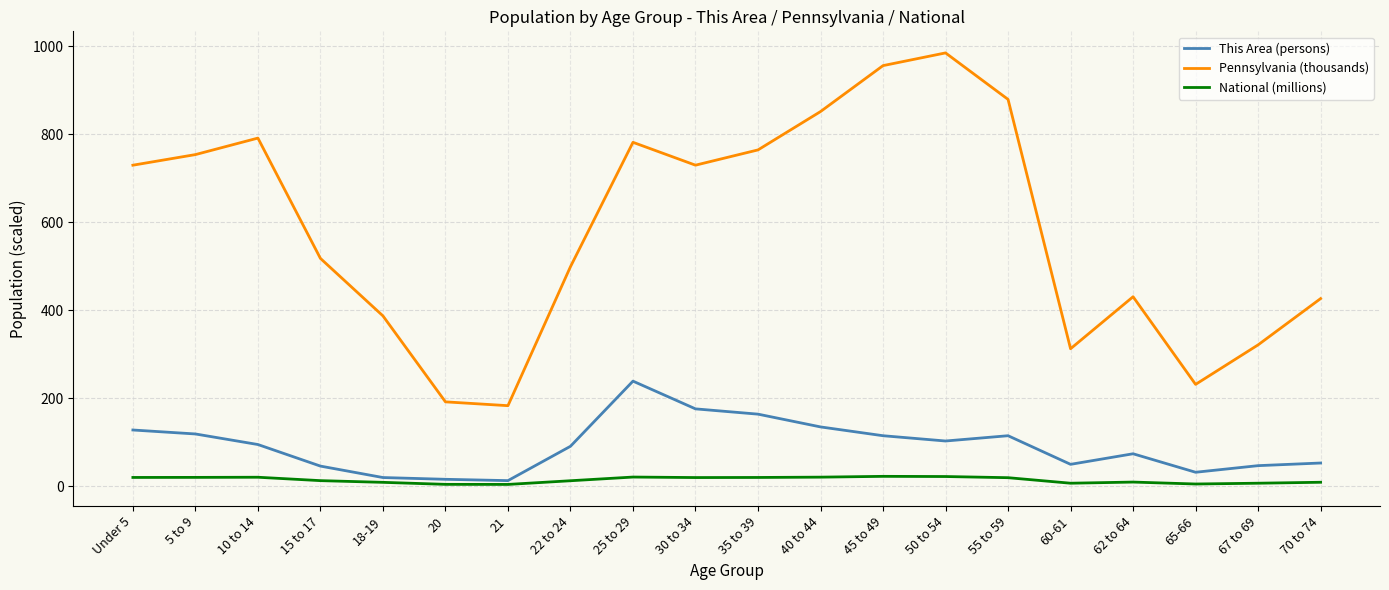

Which category has the highest value across all series?

50 to 54